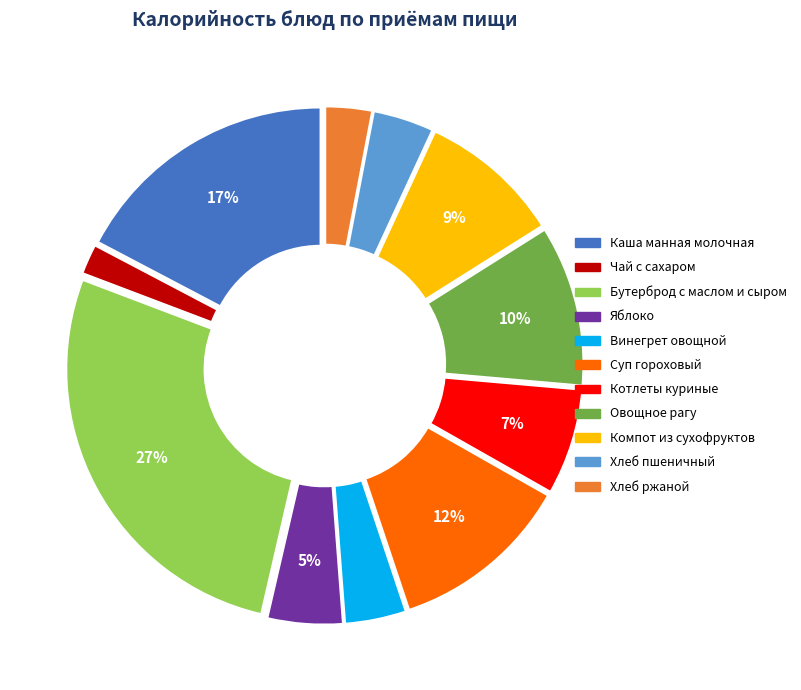

How many segments does this pie chart have?

11